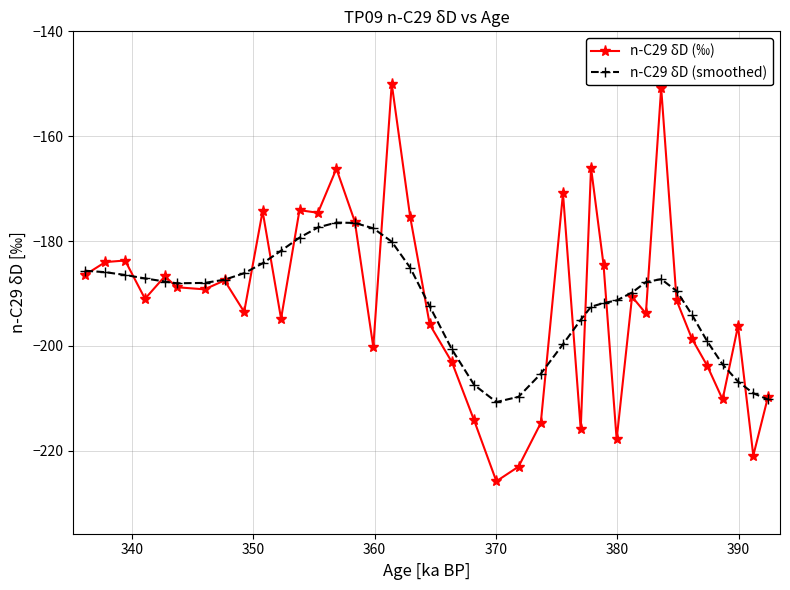

What is the minimum value for n-C29 δD (smoothed)?

-210.7